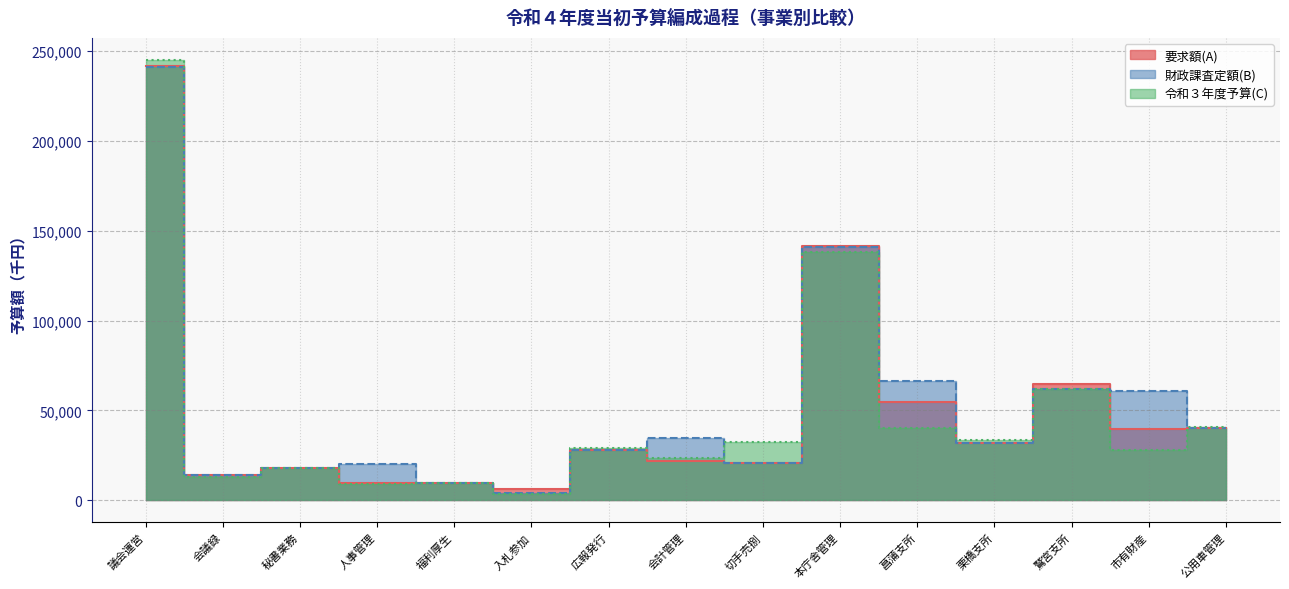

Where do 財政課査定額(B) and 要求額(A) first cross each other?

秘書業務 and 人事管理